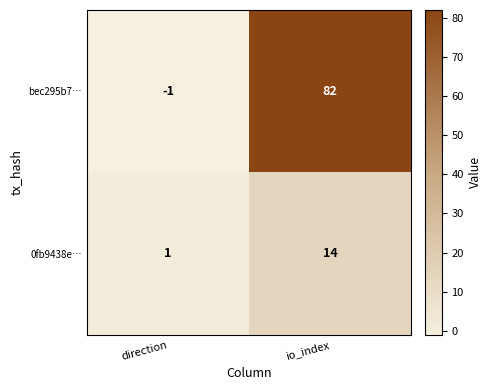

What is the sum of the 0fb9438e… values at direction and io_index?

15